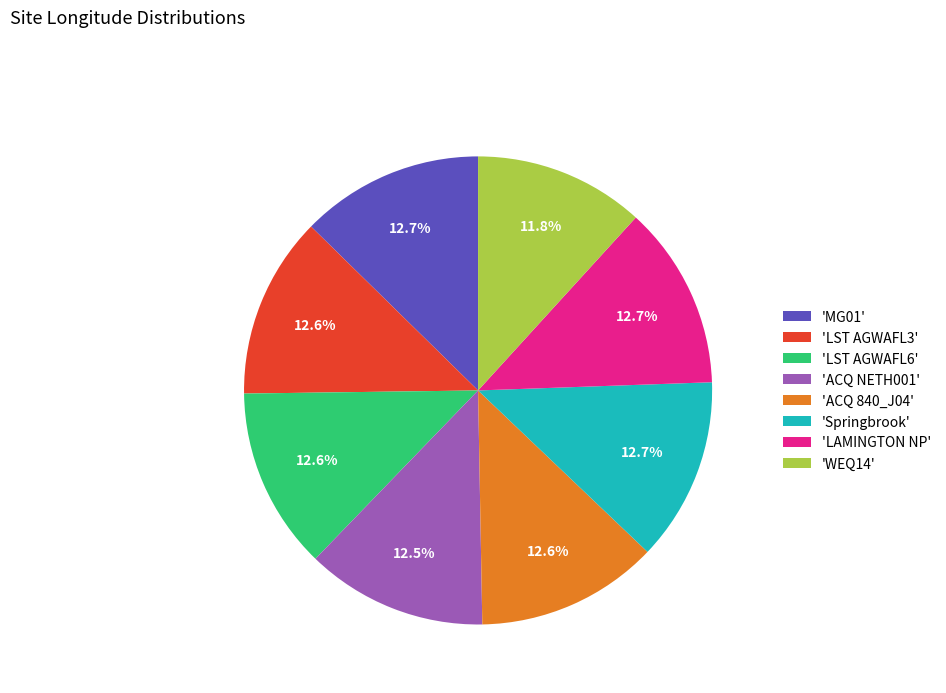

Do 'WEQ14' and 'MG01' together represent more than half of the pie?

No